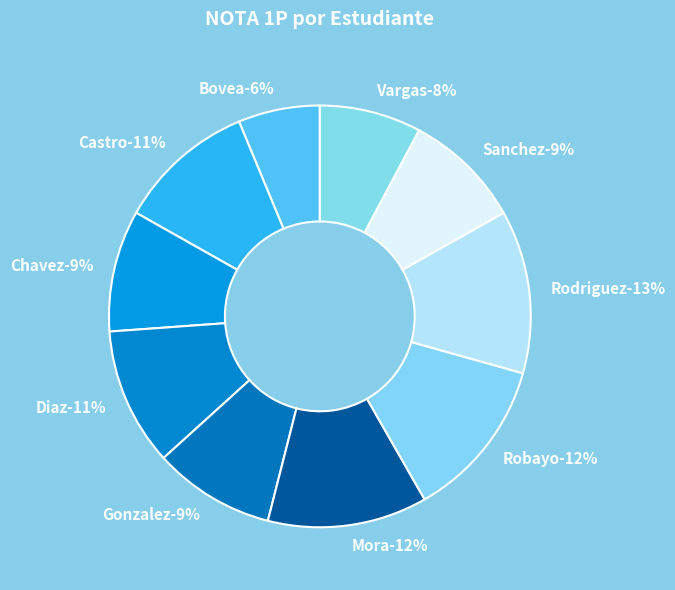

How many slices are in this pie chart?

10